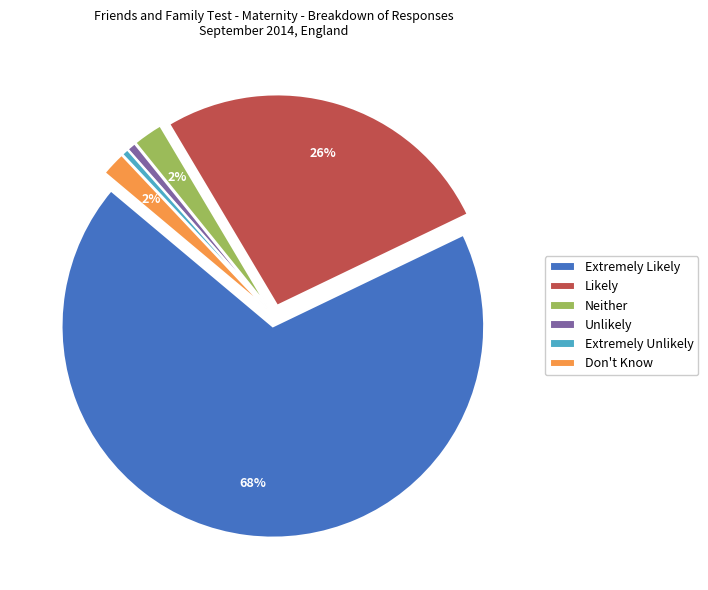

The Neither slice represents 17% of the pie. True or false?

False